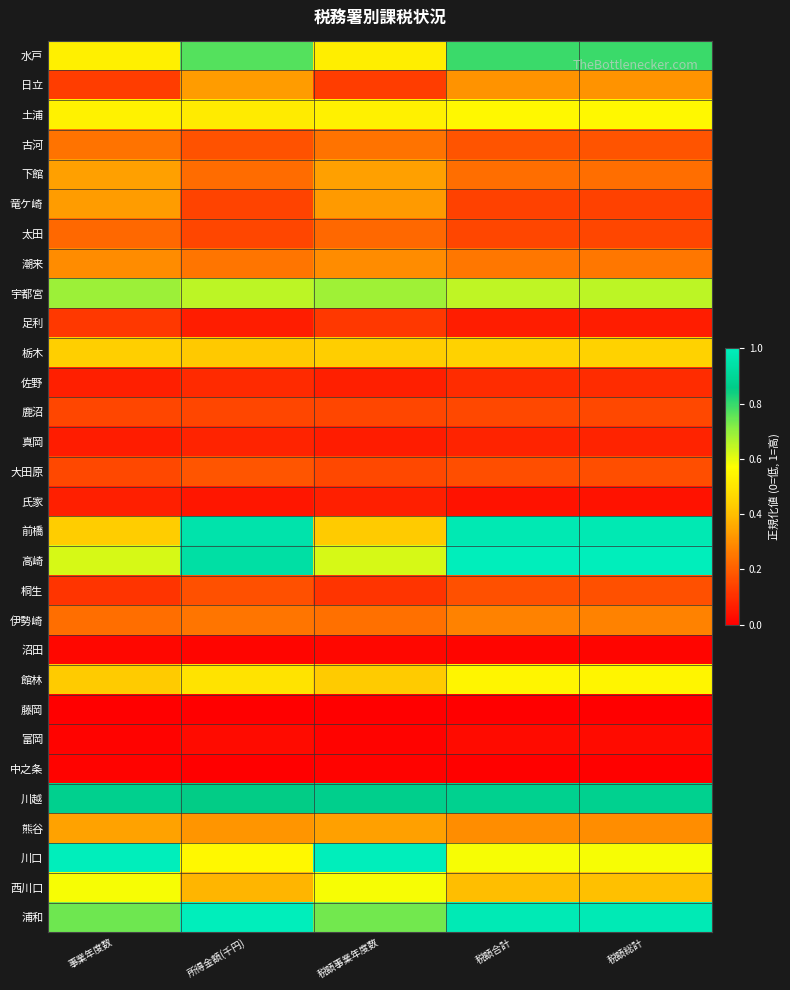

Which series has the largest range (max minus min)?

前橋